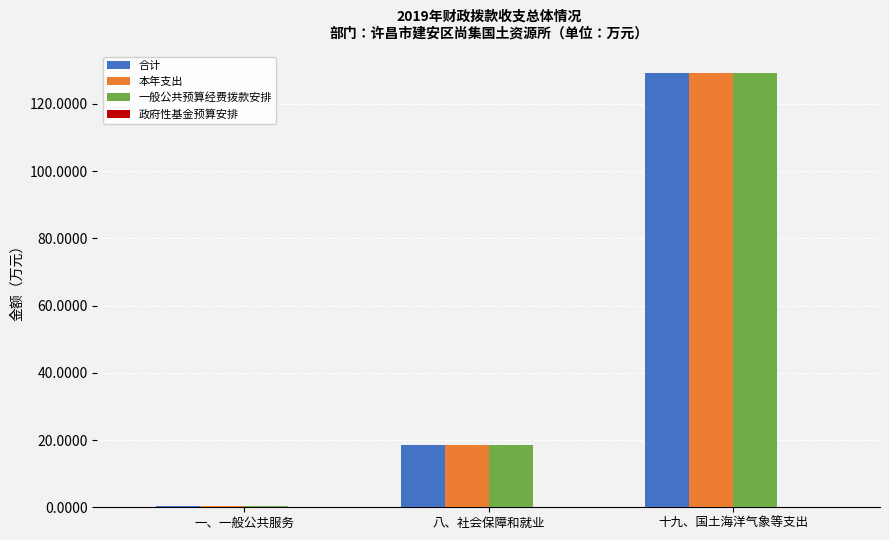

Reading left to right, list all the values displayed in this chart.

合计: 0.5	18.5	129.3
本年支出: 0.5	18.5	129.3
一般公共预算经费拨款安排: 0.5	18.5	129.3